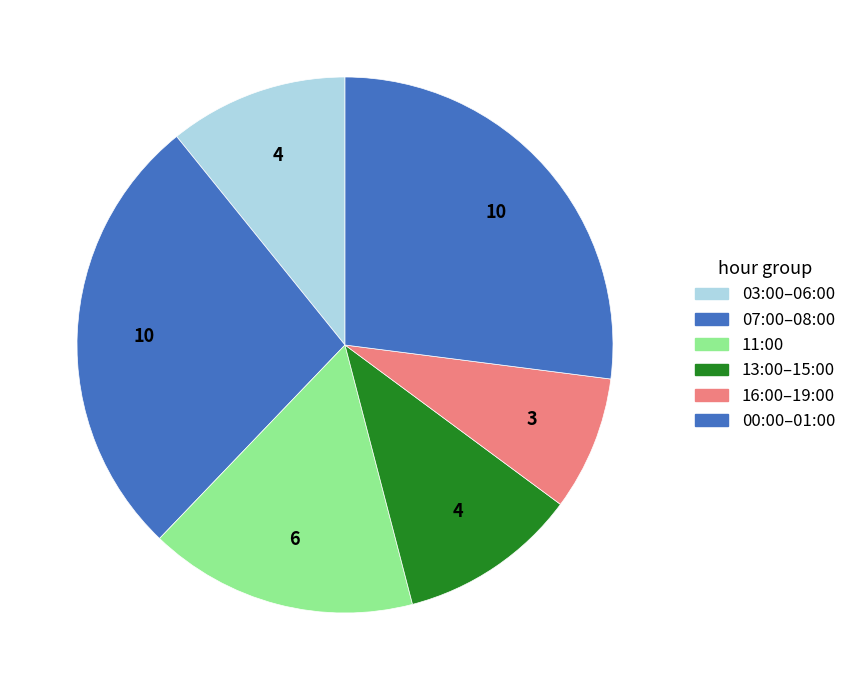

Count the number of slices in the pie.

6